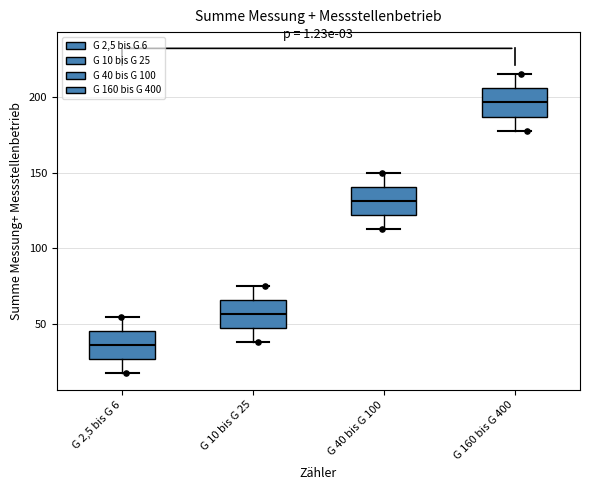

Reading left to right, read every box against the y-axis: the position of its median line, the range the box covers, and the ends of its whiskers. The values are not printed on the chart, so give them approximately, as read against the axis.

G 2,5 bis G 6: median 35, box 25 to 45, whiskers 15 to 55
G 10 bis G 25: median 55, box 45 to 65, whiskers 40 to 75
G 40 bis G 100: median 130, box 120 to 140, whiskers 115 to 150
G 160 bis G 400: median 195, box 185 to 205, whiskers 180 to 215